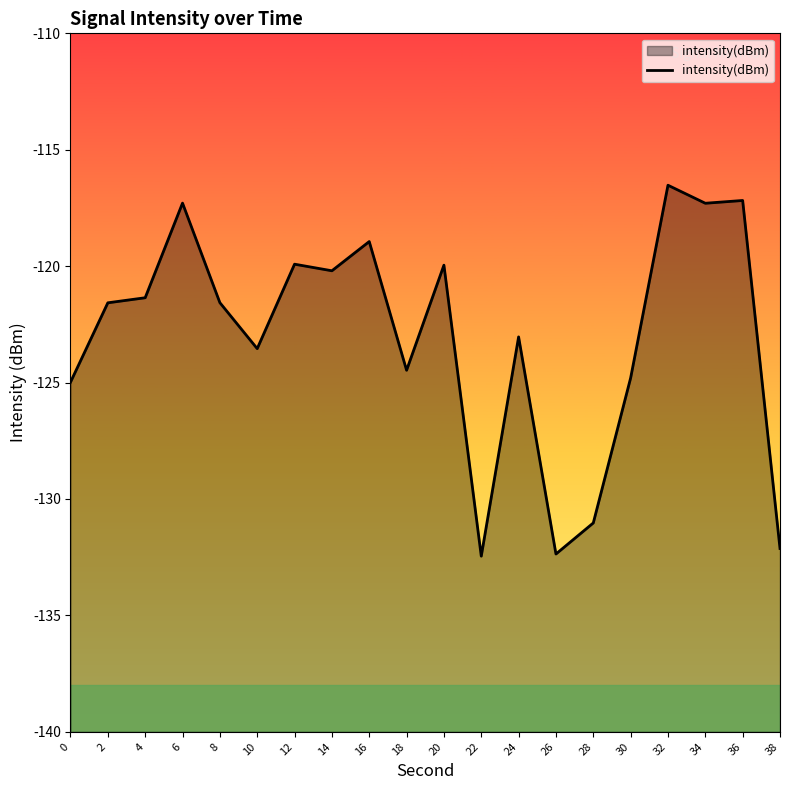

What is the smallest value displayed?

-132.5